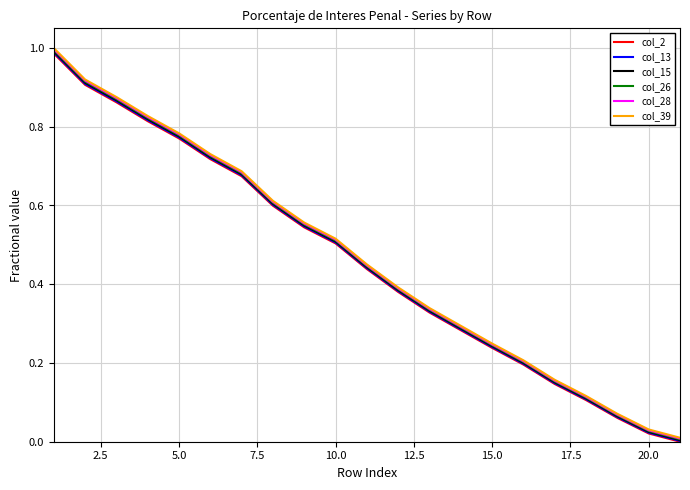

Which series has the largest range (max minus min)?

col_39